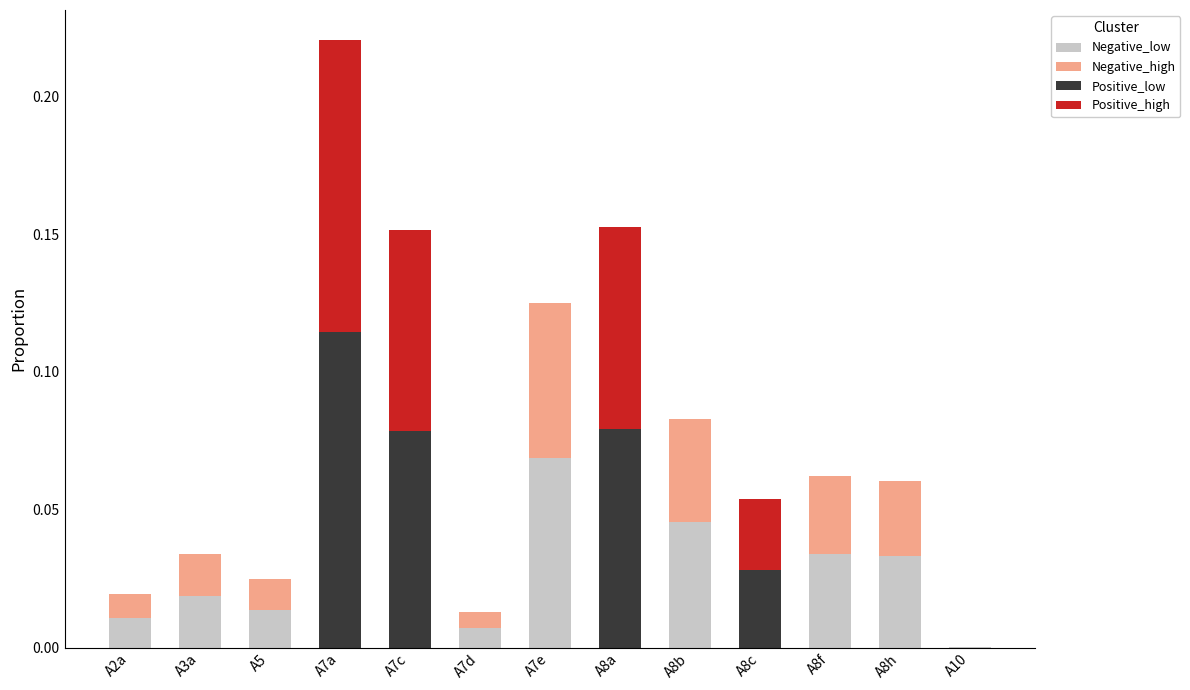

At which category is the sum across all series the highest?

A7a